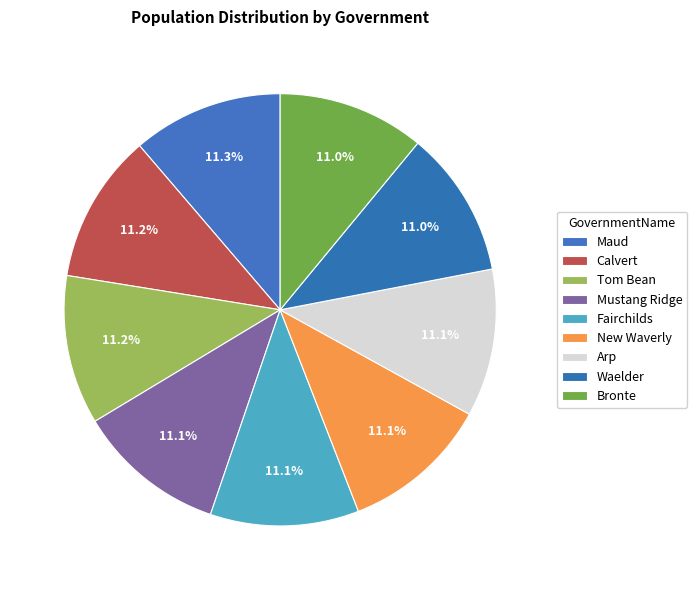

How many slices are in this pie chart?

9